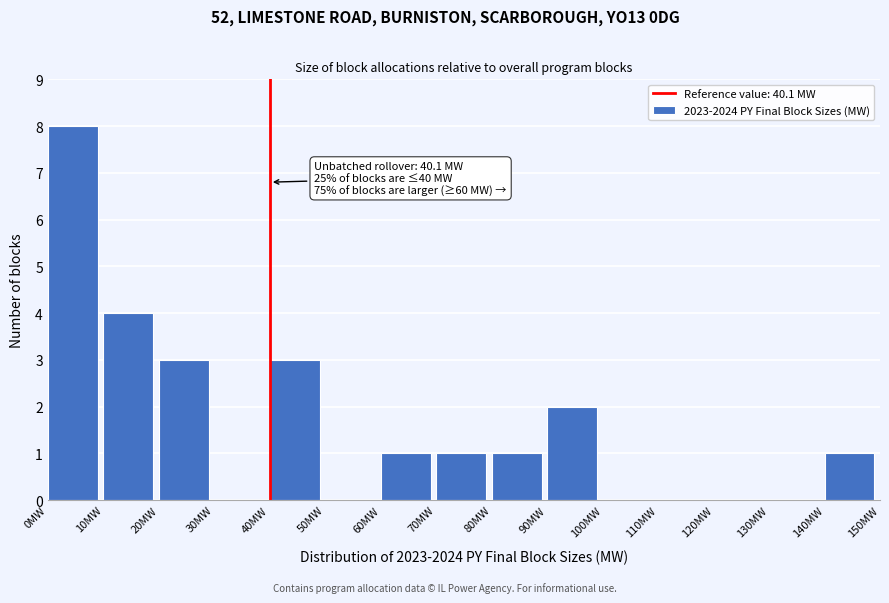

Which range on the x-axis has the tallest bar?

0 to 10